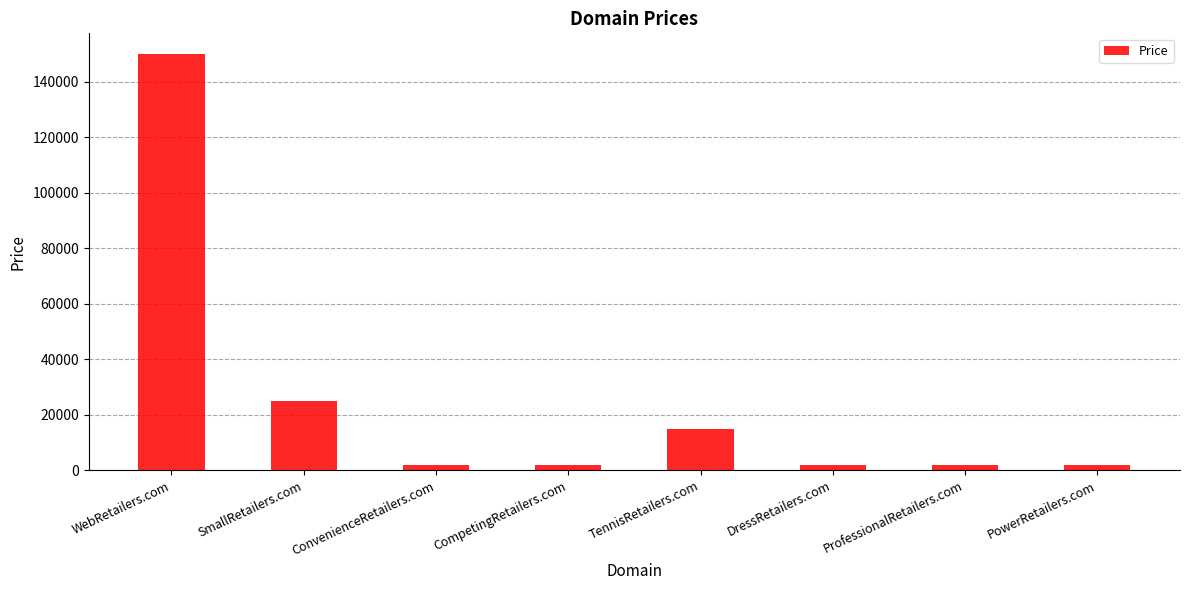

Is it true that the value at ProfessionalRetailers.com is 1888?

True